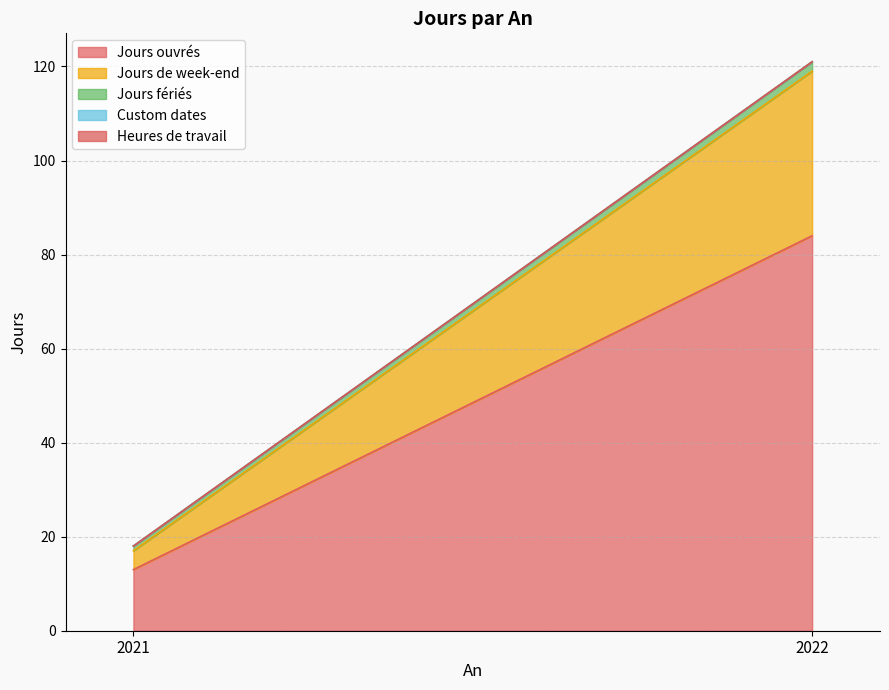

True or false: Jours fériés has a value of 3 at 2022.

False